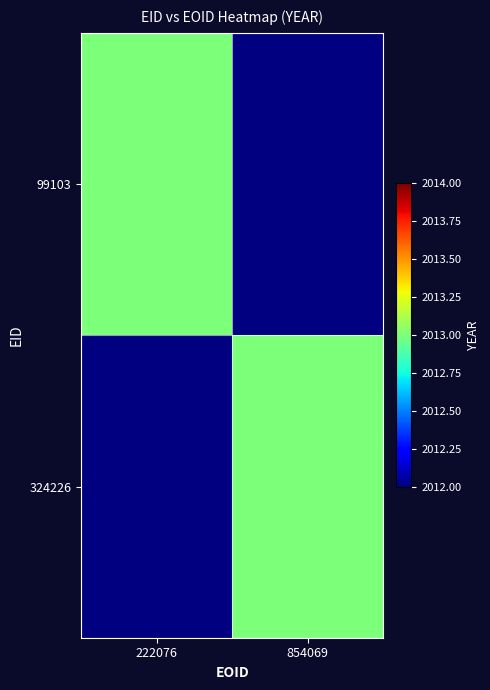

Which series has the widest spread of values?

99103